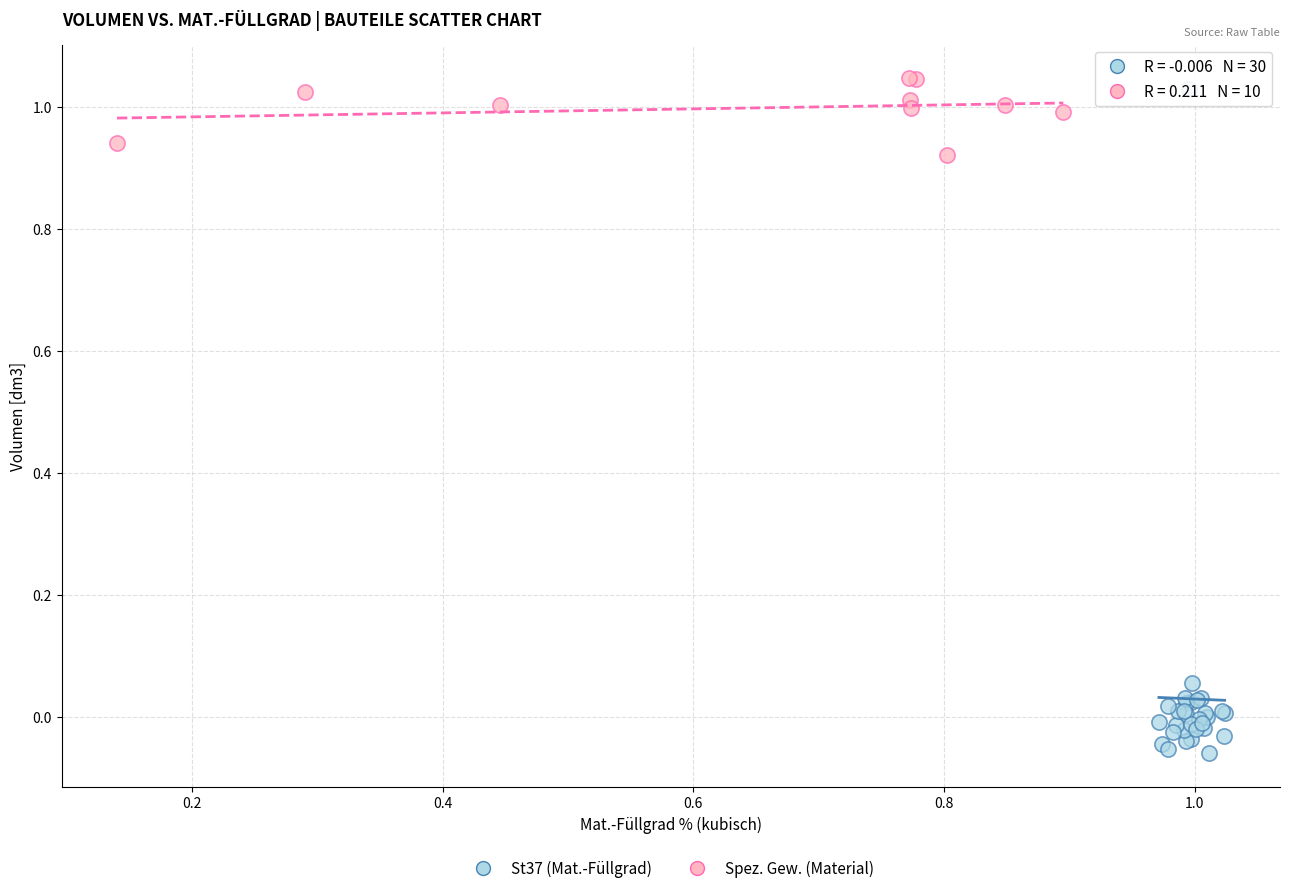

Which series reaches the minimum Y coordinate?

St37 (Mat.-Füllgrad)